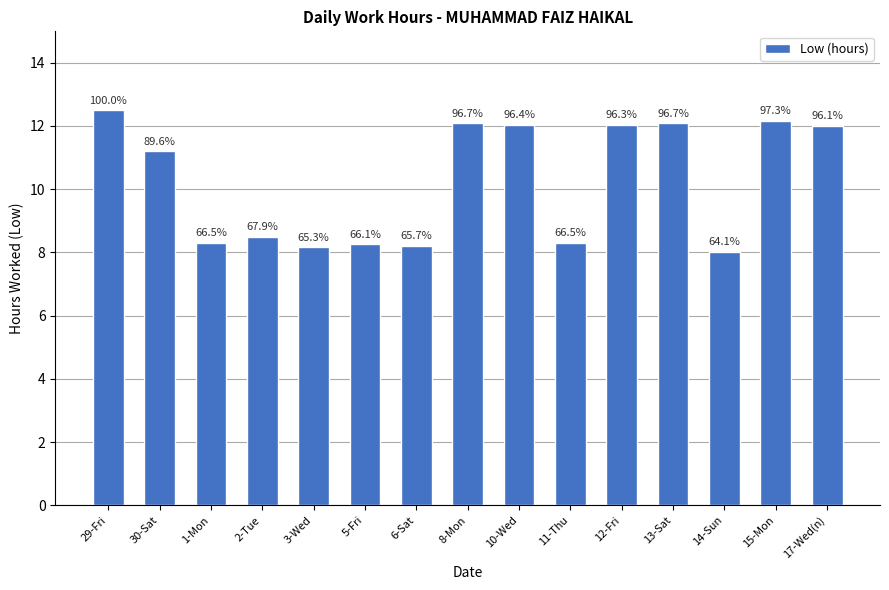

What position from the left is 12-Fri?

11